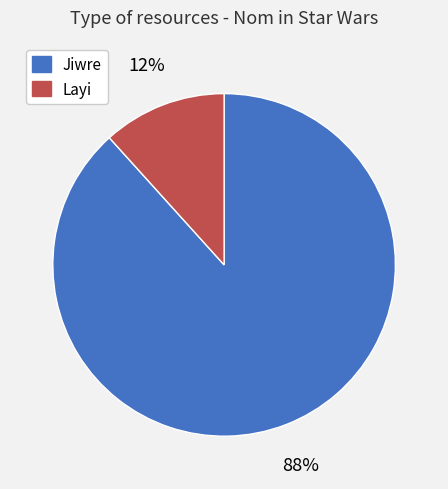

True or false: Jiwre accounts for 88% of the total.

True